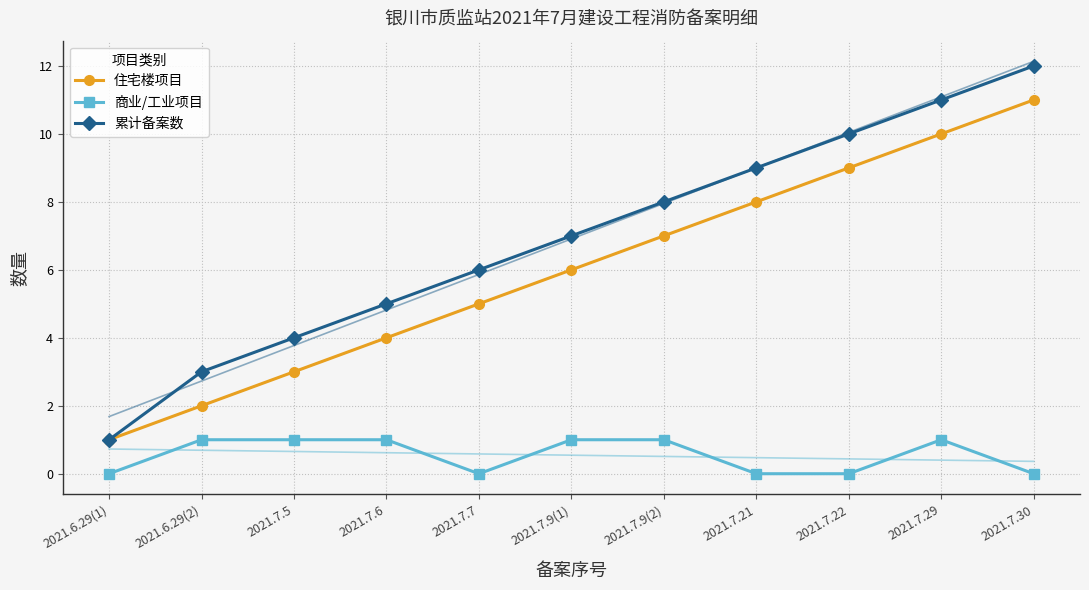

True or false: 住宅楼项目 and 累计备案数 cross at least once.

False